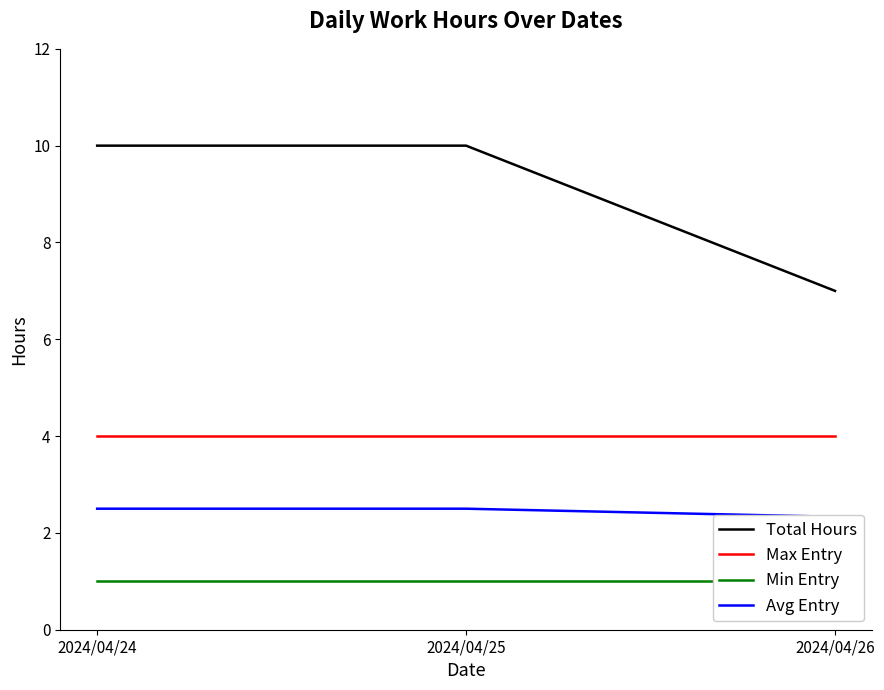

Count the number of data series in this chart.

4